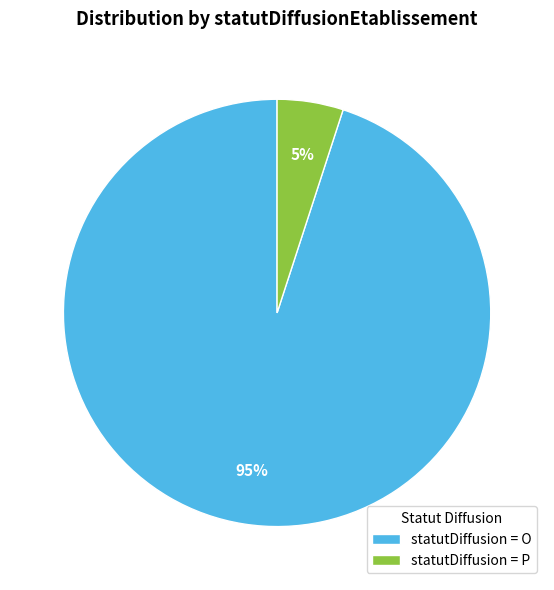

To the nearest percent, what percentage of the pie is statutDiffusion = P?

5%